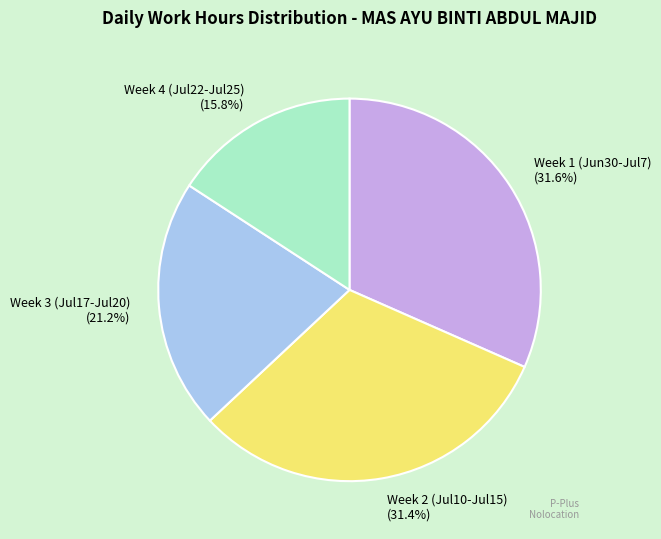

Which has a higher value, Week 2 (Jul10-Jul15) (31.4%) or Week 4 (Jul22-Jul25) (15.8%)?

Week 2 (Jul10-Jul15) (31.4%)